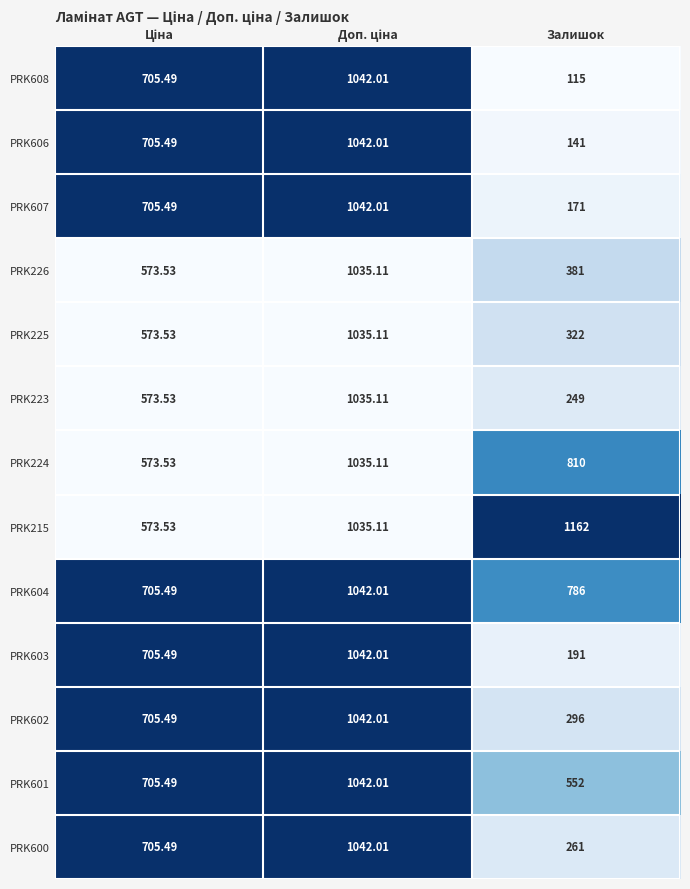

Which label corresponds to the smallest value in the chart?

Залишок